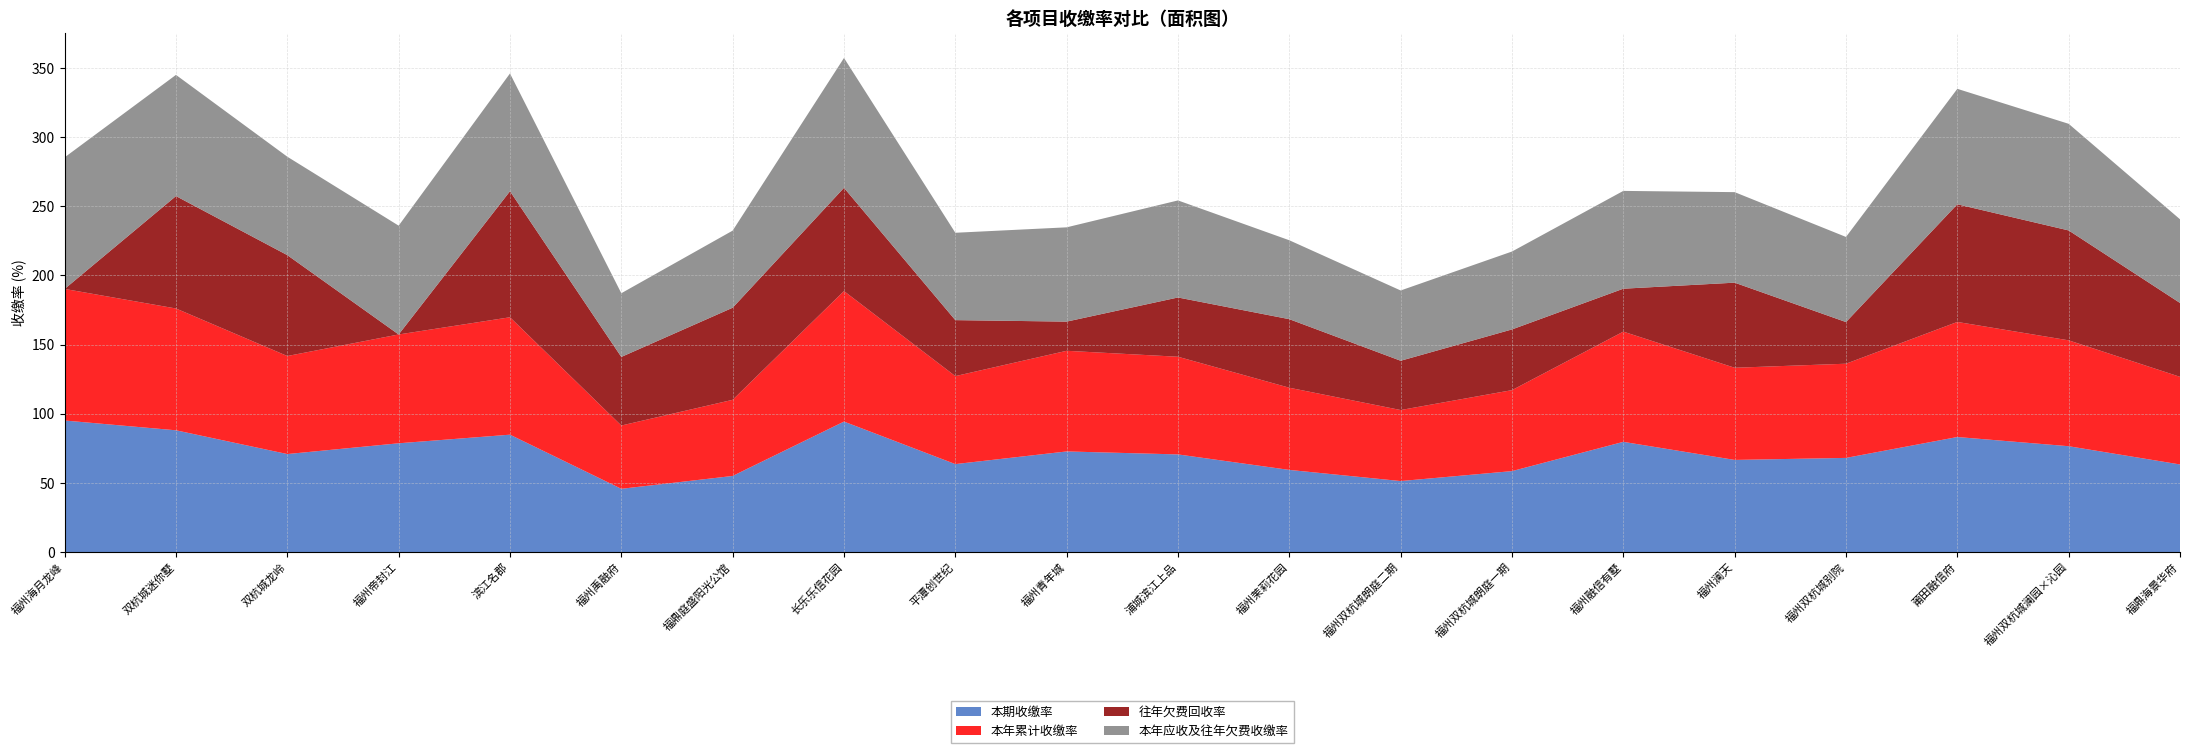

Reading left to right, list all the values displayed in this chart.

本期收缴率: 95.1	88.0	70.9	78.7	84.9	45.8	55.0	94.3	63.6	72.8	70.6	59.4	51.4	58.5	79.7	66.6	68.1	83.2	76.5	63.4
本年累计收缴率: 95.1	88.0	70.9	78.7	84.9	45.8	55.0	94.3	63.6	72.8	70.6	59.4	51.4	58.5	79.7	66.6	68.1	83.2	76.5	63.4
往年欠费回收率: 0.0	81.3	72.9	0.0	91.1	49.6	66.6	74.6	40.5	21.1	42.8	49.6	35.6	43.9	31.0	61.5	30.1	85.1	79.5	53.4
本年应收及往年欠费收缴率: 95.1	87.6	71.1	78.7	85.1	46.0	55.7	93.9	63.1	68.2	70.2	57.0	50.8	56.3	70.7	65.4	61.5	83.5	77.1	60.5